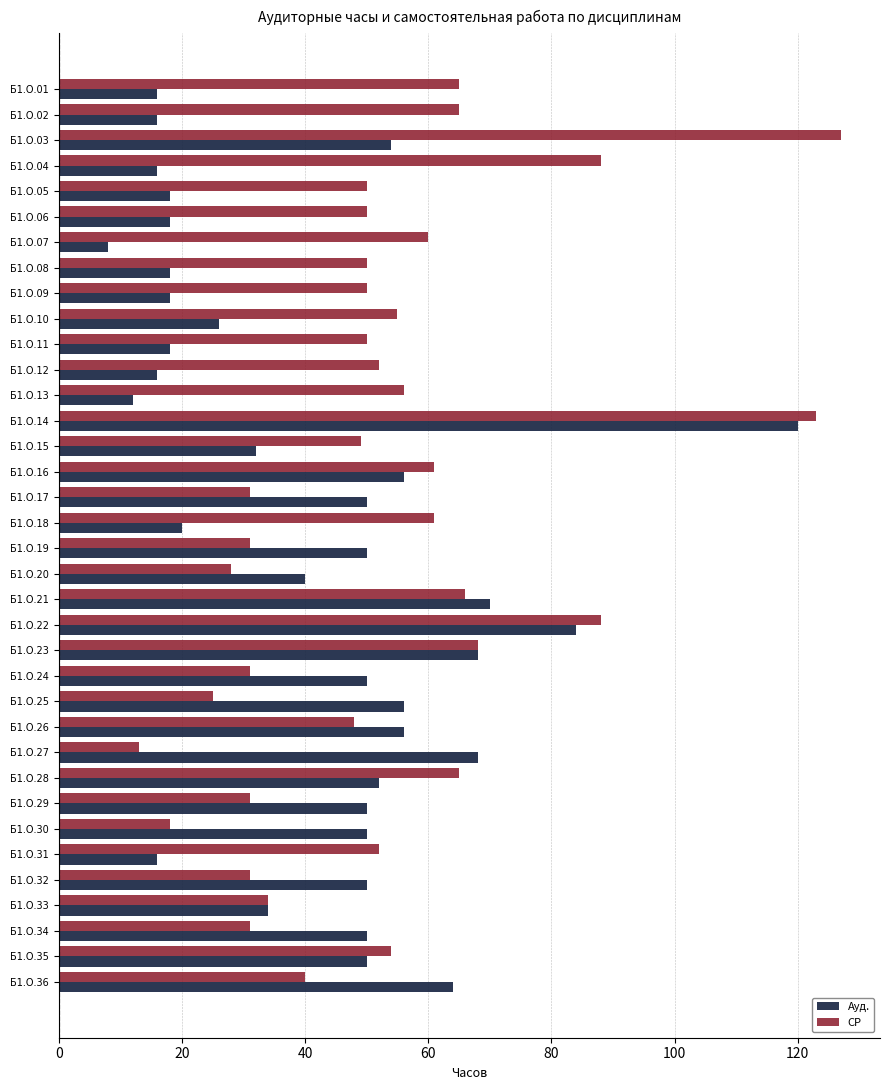

Which series has the largest total across all categories?

СР